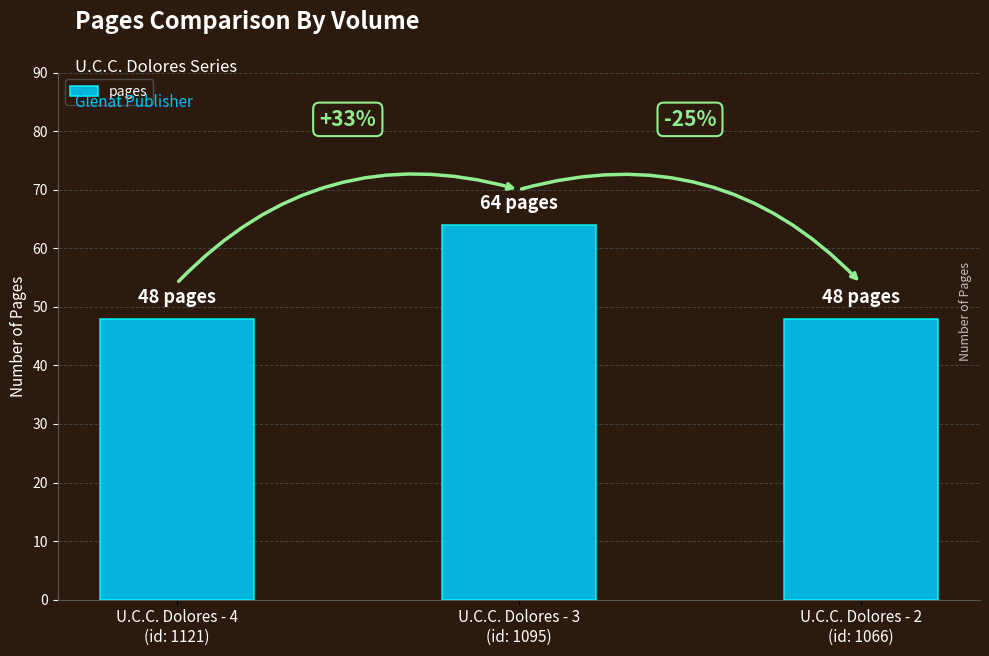

What position from the left is U.C.C. Dolores - 2
(id: 1066)?

3